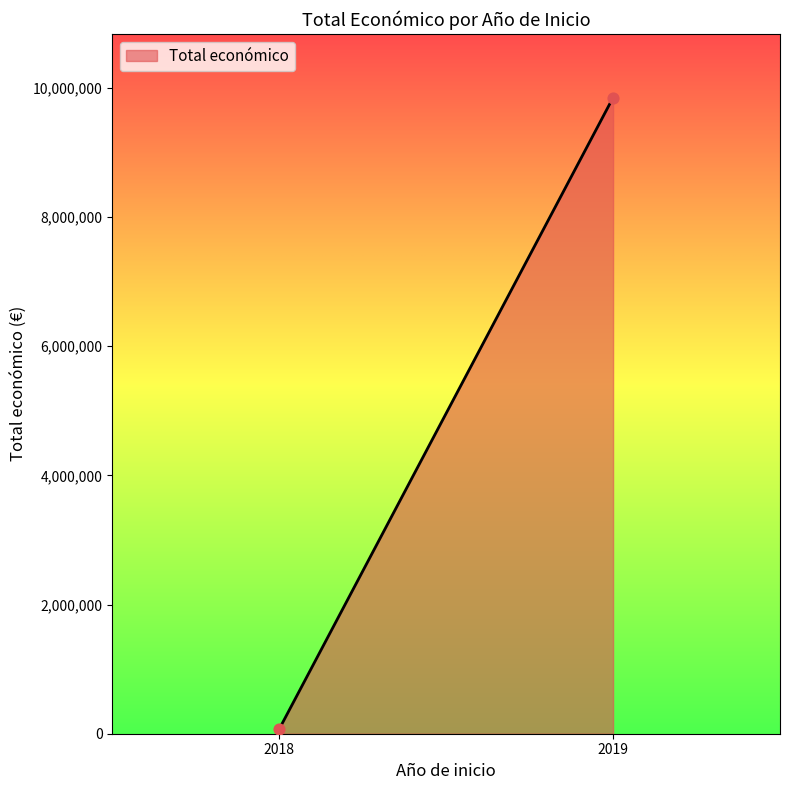

What is the average Y value?

4959776